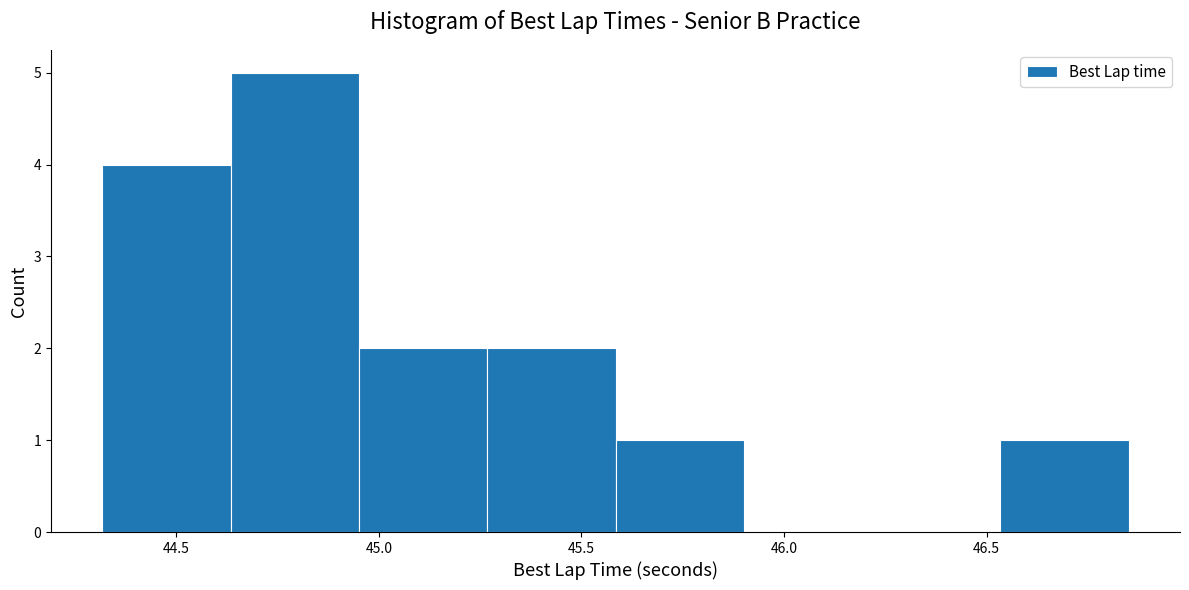

Over which range of the x-axis is the bar tallest?

44.65 to 44.95